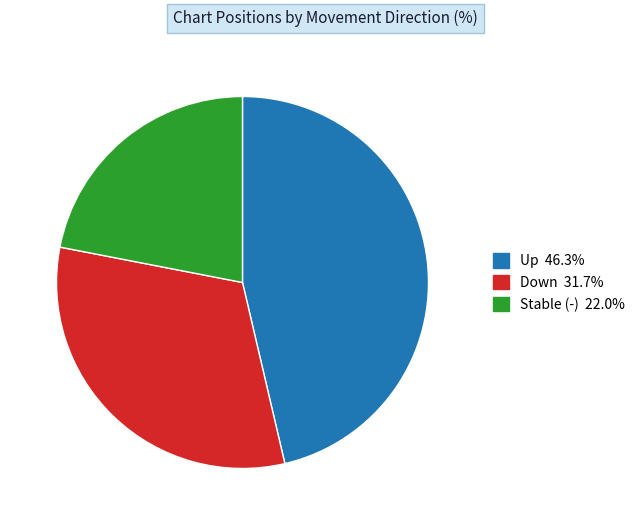

Is there a majority slice in this chart?

No